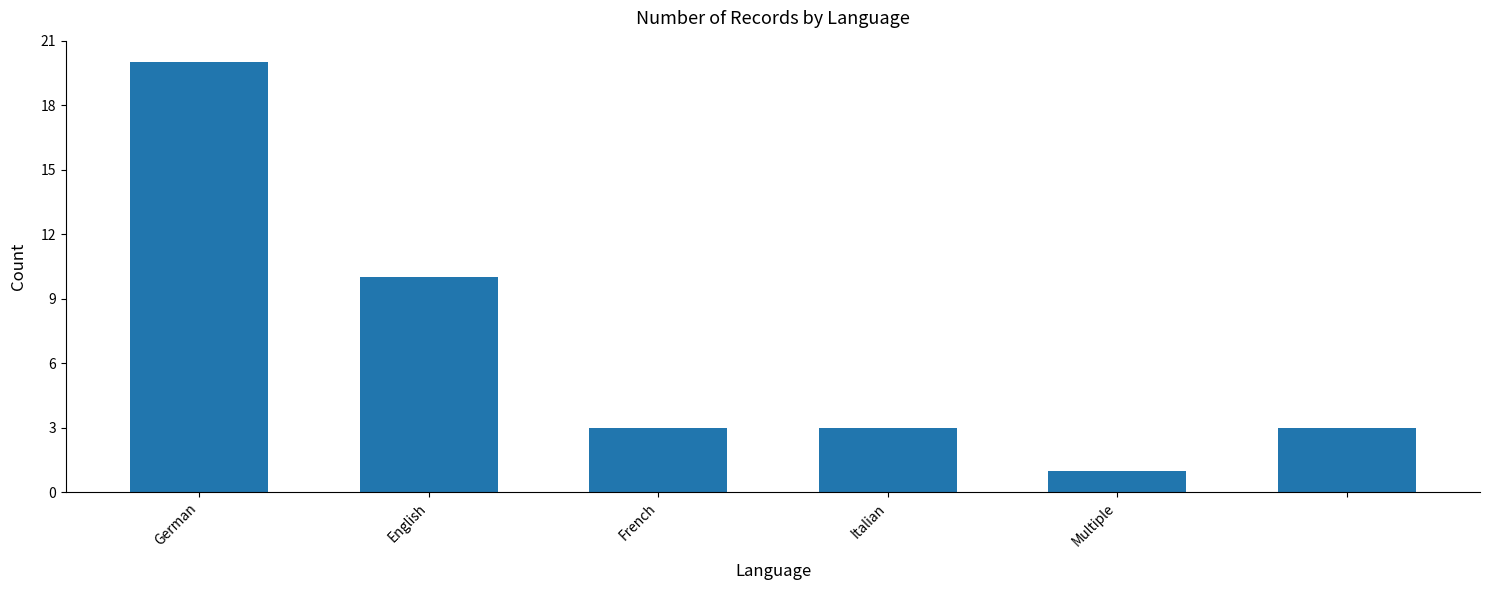

What is the maximum value shown in the chart?

20